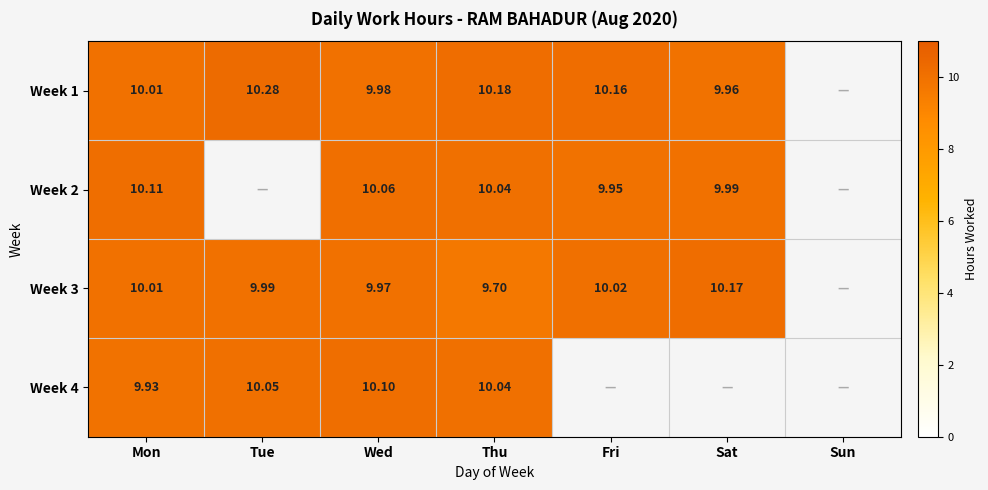

Count the number of data series in this chart.

4